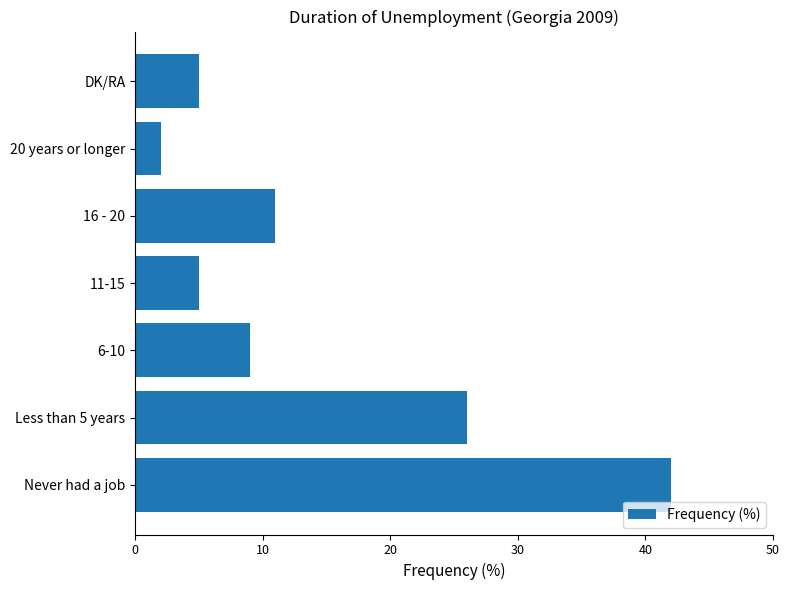

Where is the data nearest to the value 22?

Less than 5 years